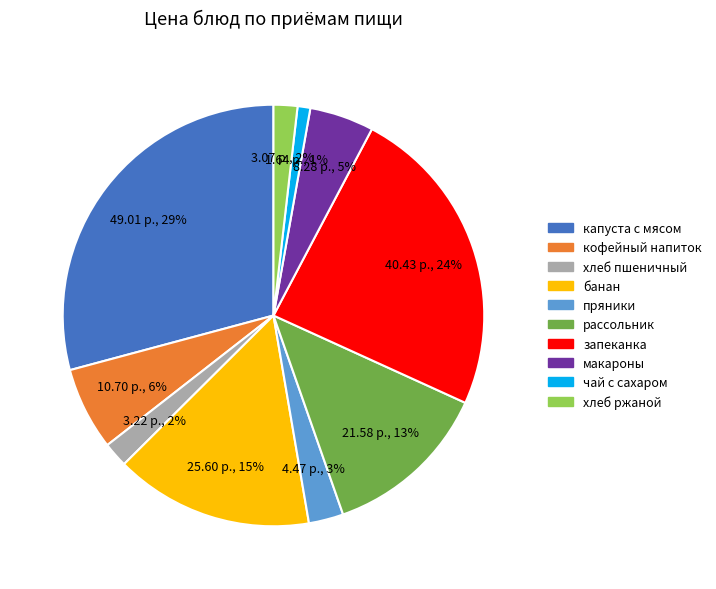

Is there a majority slice in this chart?

No